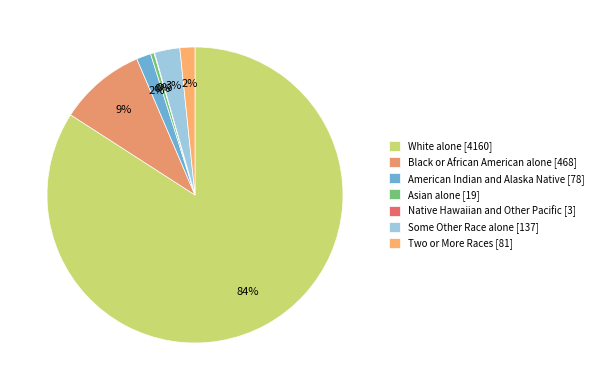

Is the sum of Native Hawaiian and Other Pacific [3] and Black or African American alone [468] greater than half?

No